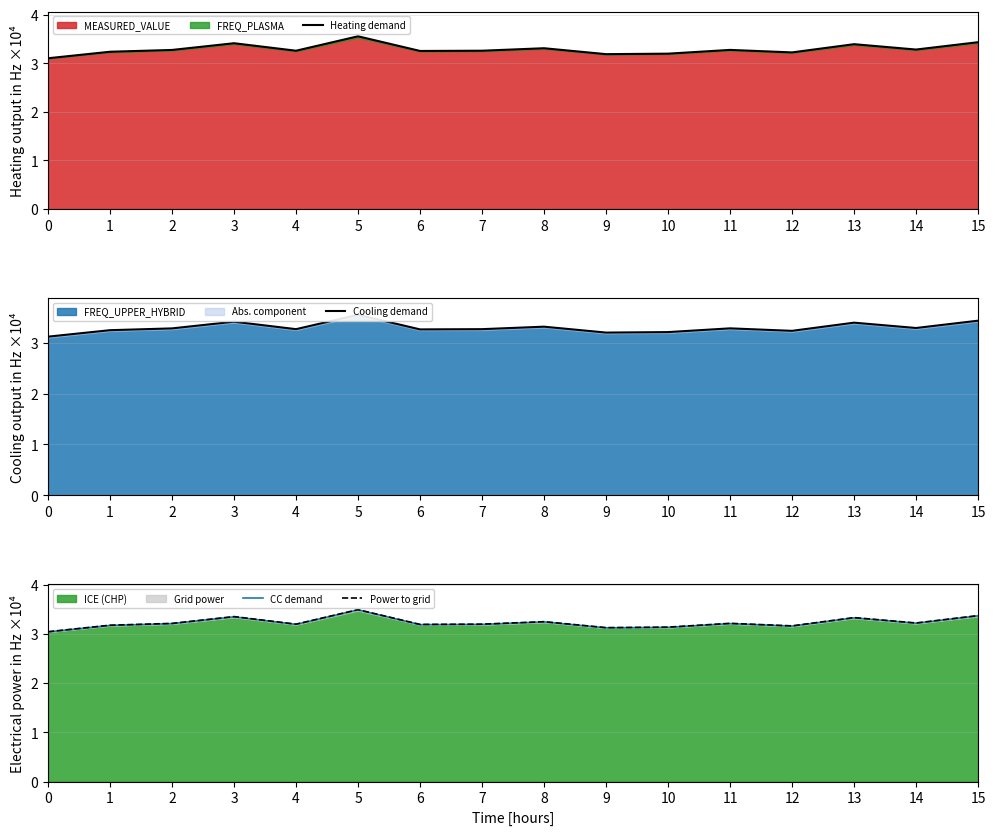

What is the average value of the Power to grid series?

3.2